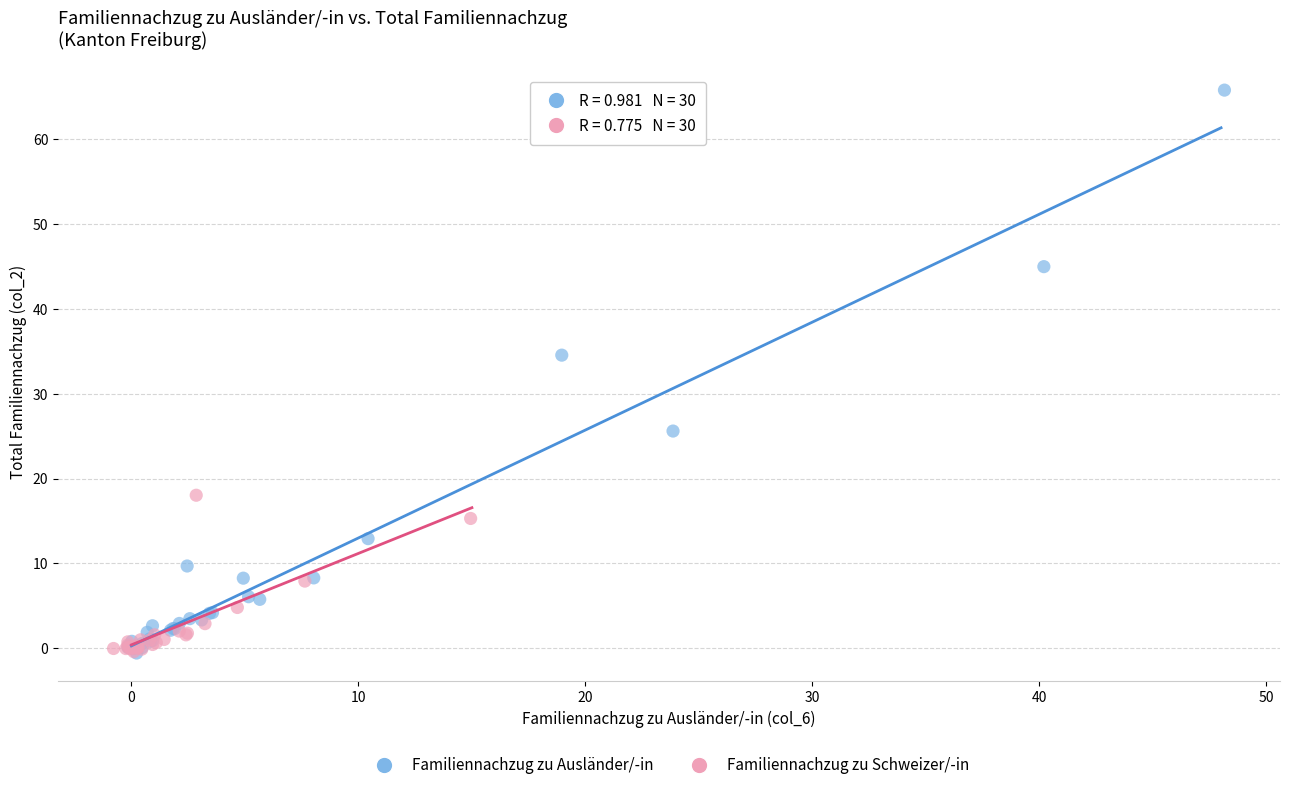

Which series has the widest spread of Y values?

Familiennachzug zu Ausländer/-in